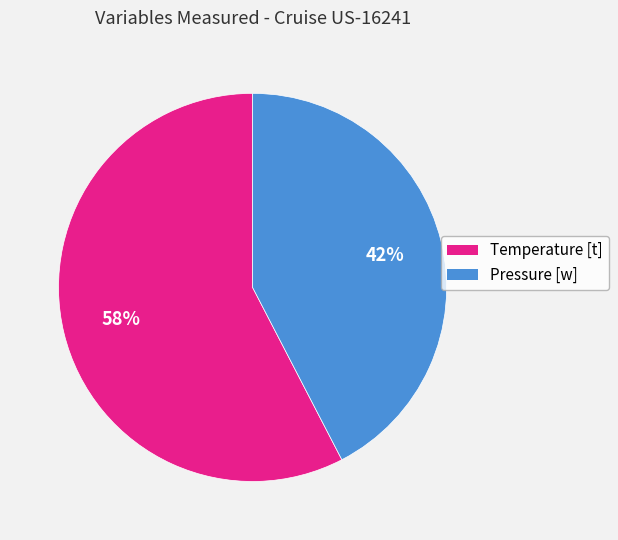

True or false: Pressure [w] accounts for 42% of the total.

True